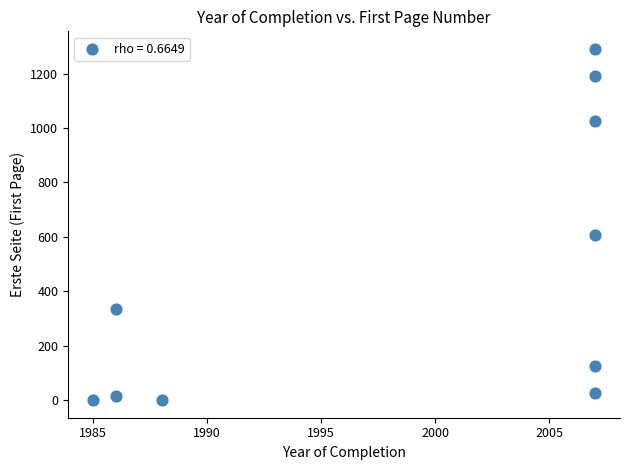

What is the range of Y values (max minus min)?

1291